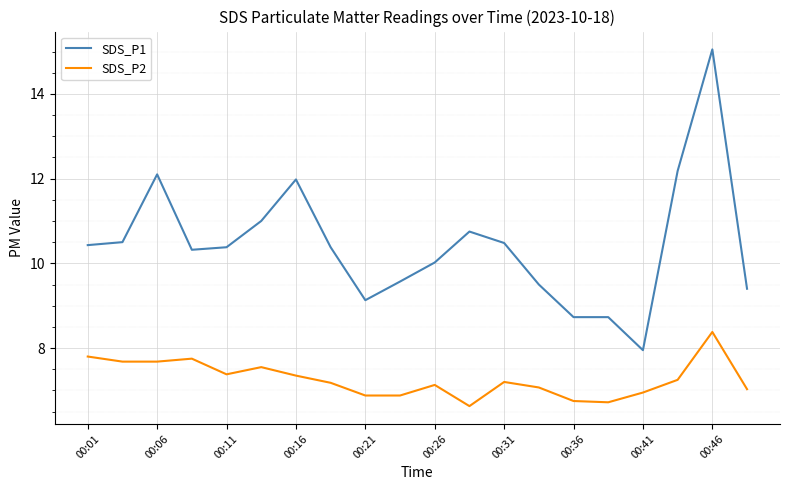

Which series has the largest total across all categories?

SDS_P1